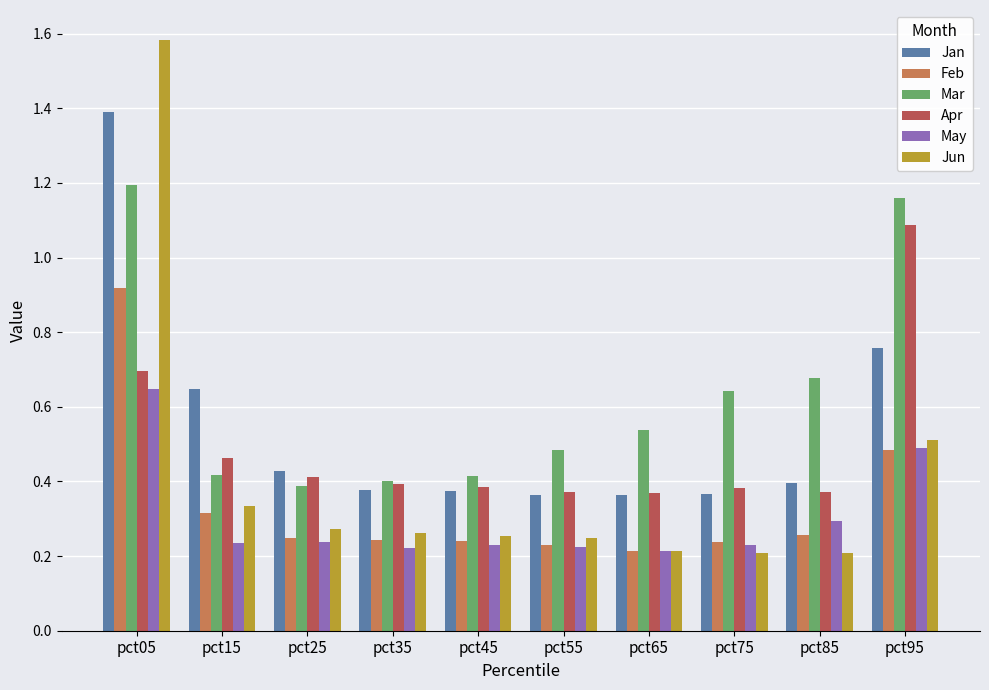

At which category is the sum across all series the highest?

pct05